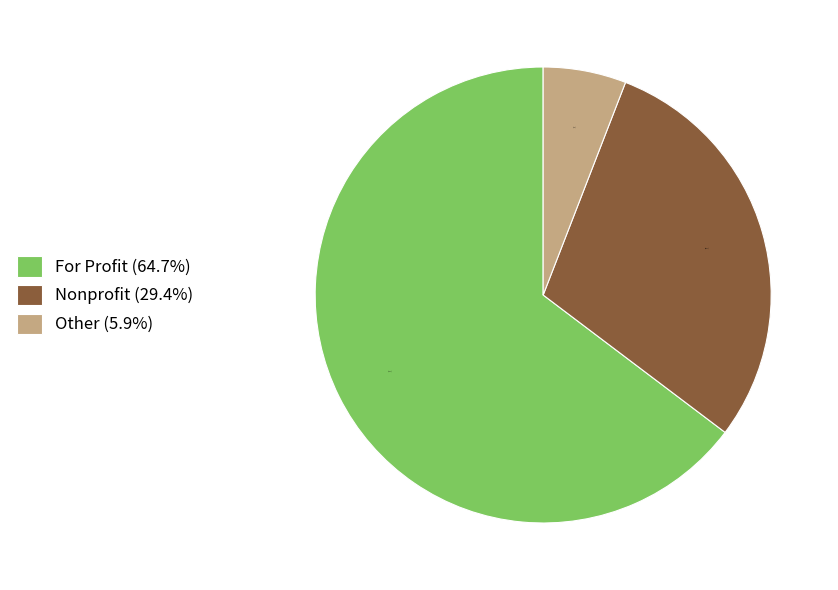

Between For Profit (64.7%) and Nonprofit (29.4%), which is larger?

For Profit (64.7%)